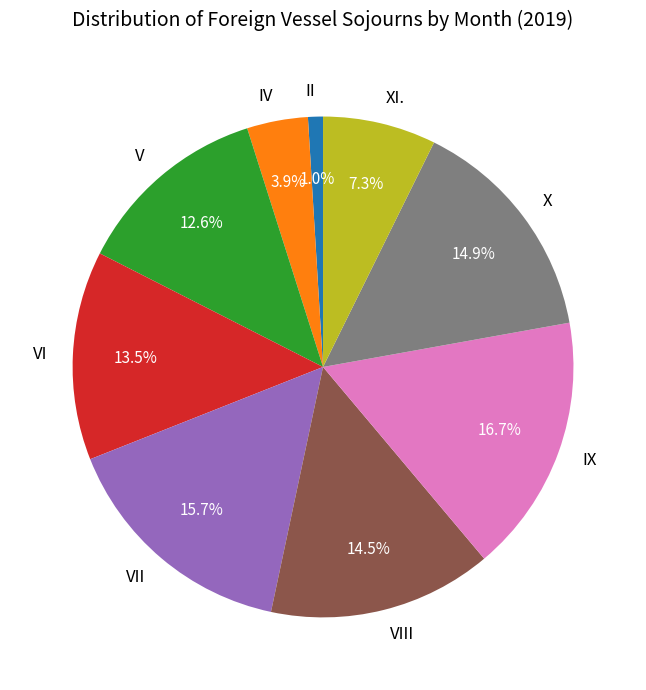

Combined, do IX and XI. account for over 50%?

No